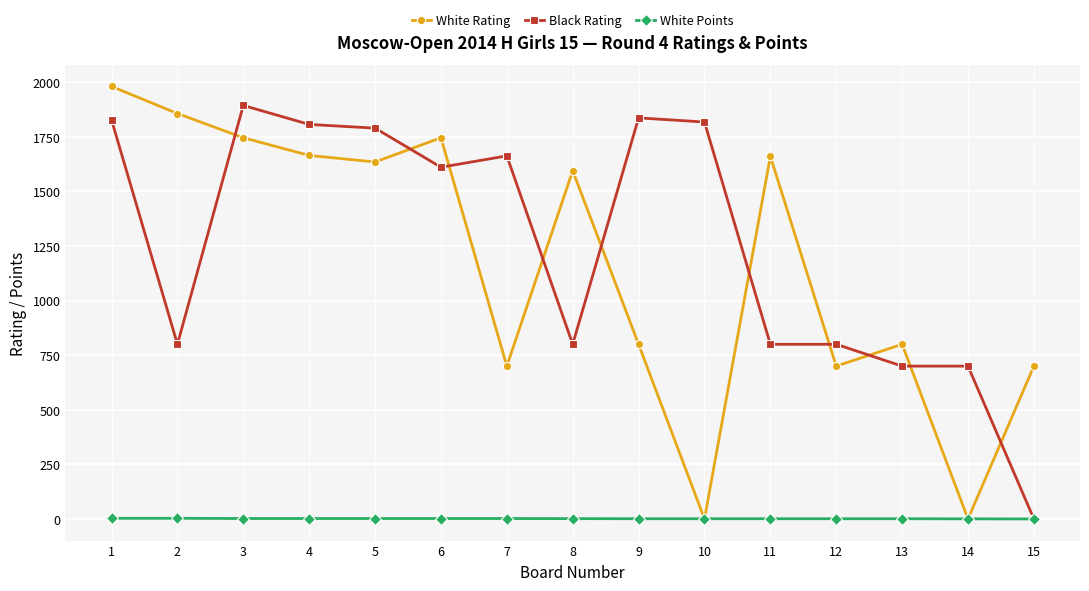

What is the average value of the White Points series?

1.5